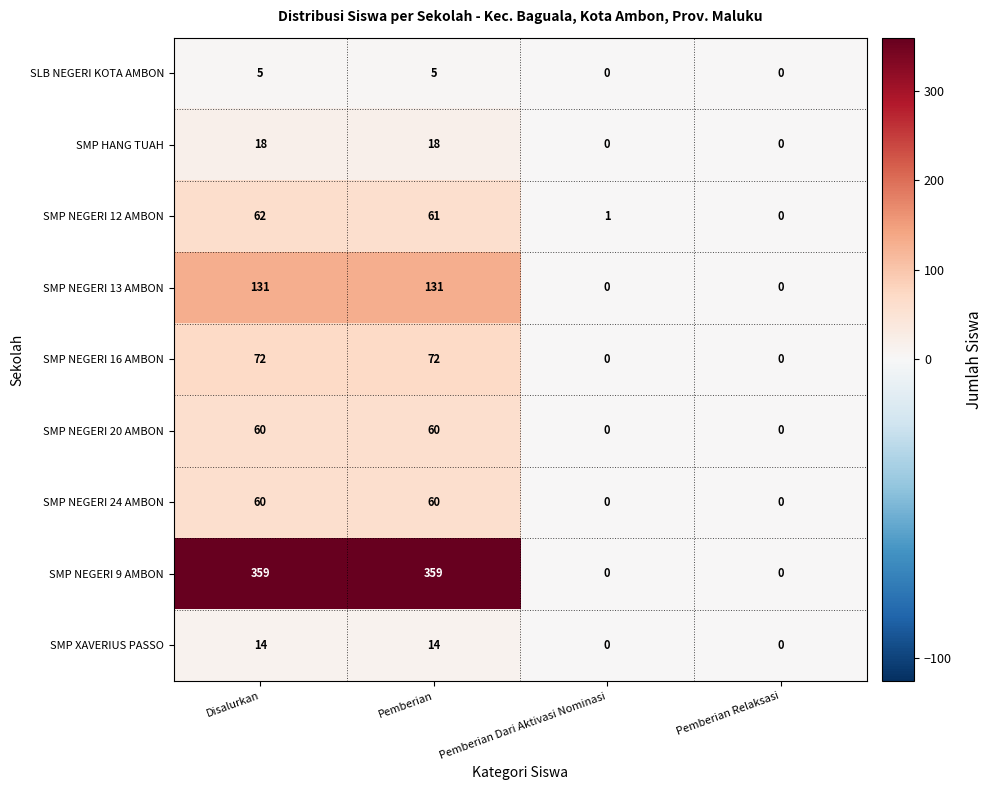

How many categories are shown in the chart?

4